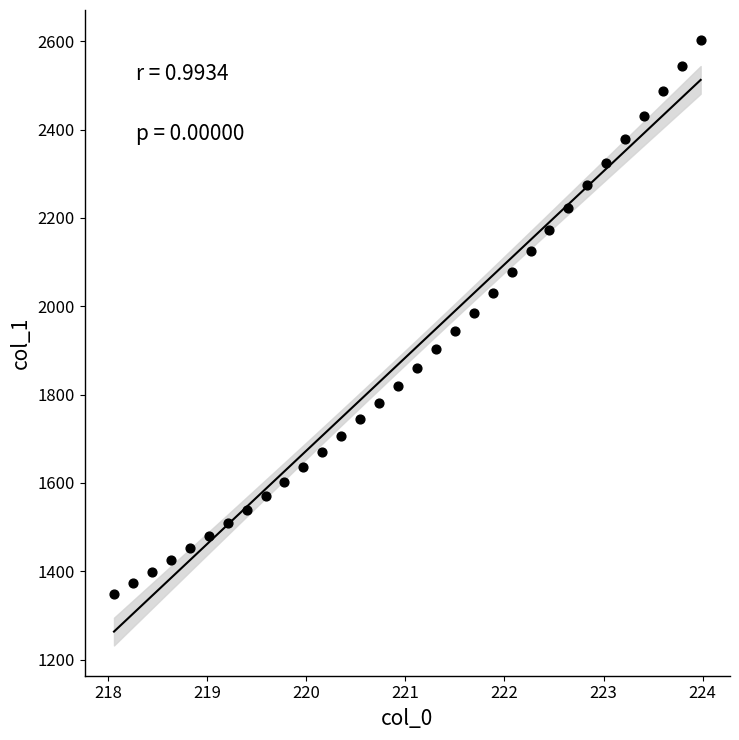

What is the range of Y values (max minus min)?

1253.5